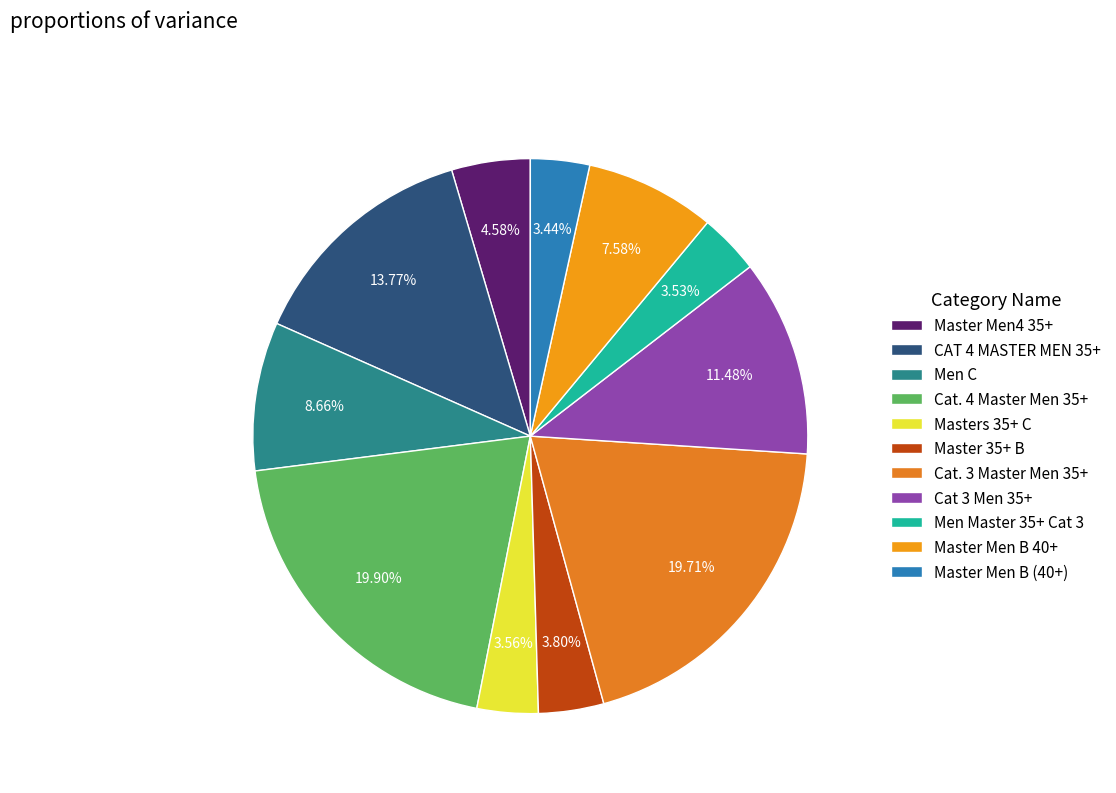

To the nearest percent, what is the average slice percentage?

9%